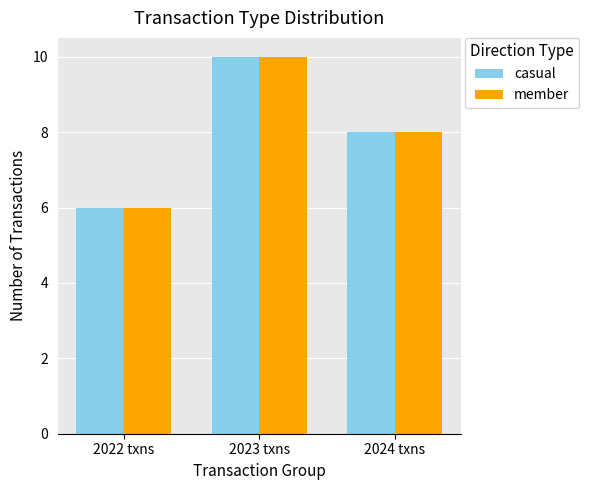

What is the total value across all series at 2022 txns?

12